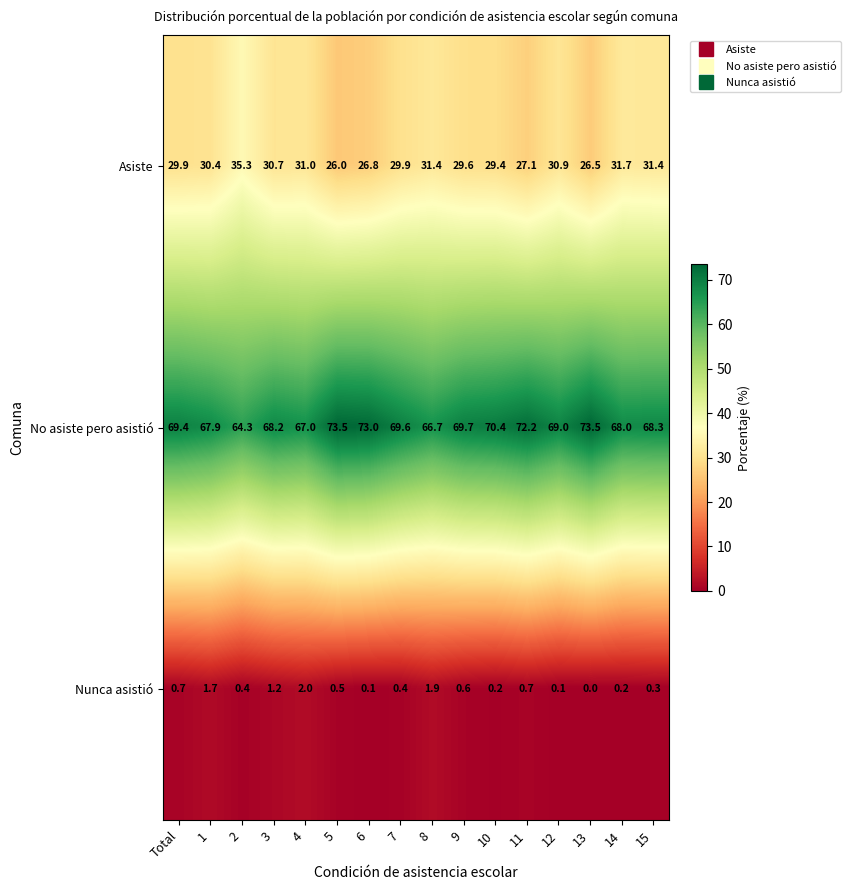

Which series has the largest range (max minus min)?

Asiste